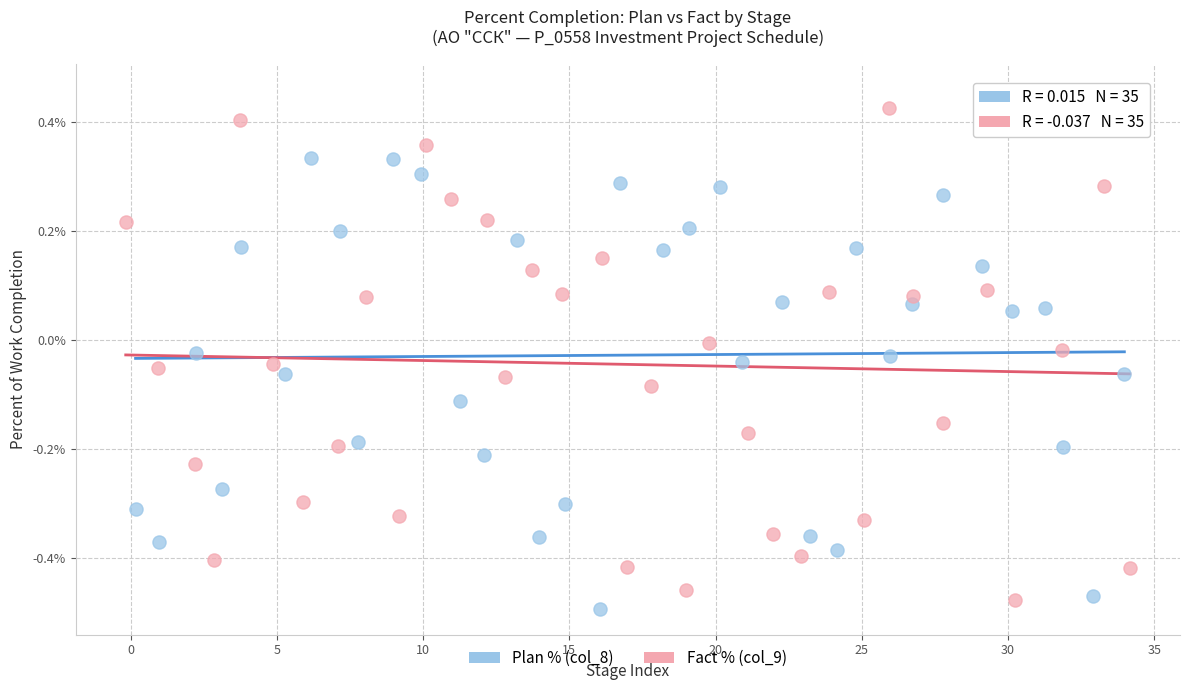

Which series has the widest spread of Y values?

Fact % (col_9)